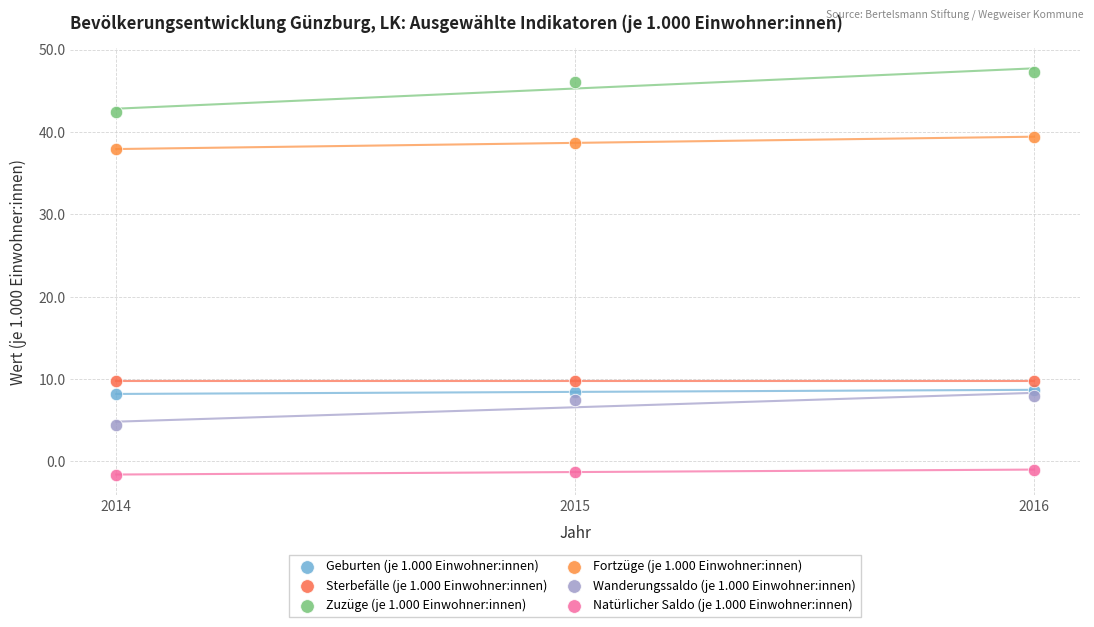

What are all the series names shown in the legend?

Geburten (je 1.000 Einwohner:innen), Sterbefälle (je 1.000 Einwohner:innen), Zuzüge (je 1.000 Einwohner:innen), Fortzüge (je 1.000 Einwohner:innen), Wanderungssaldo (je 1.000 Einwohner:innen), Natürlicher Saldo (je 1.000 Einwohner:innen)